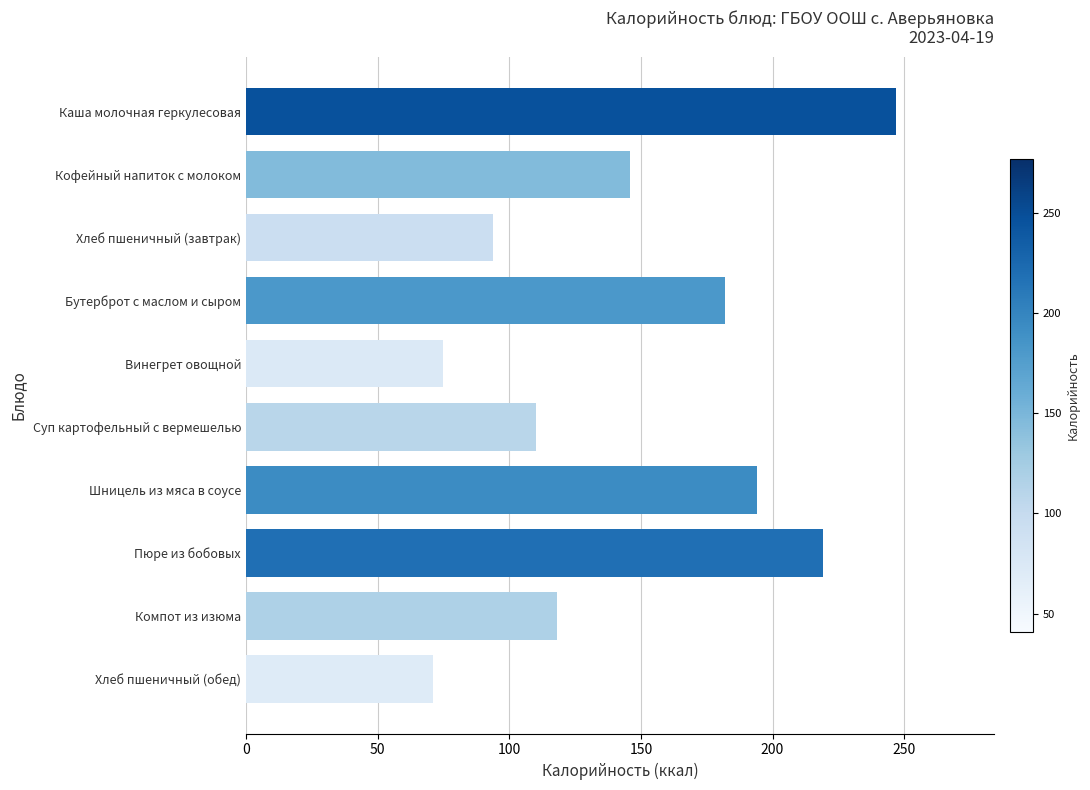

What is the average value?

146